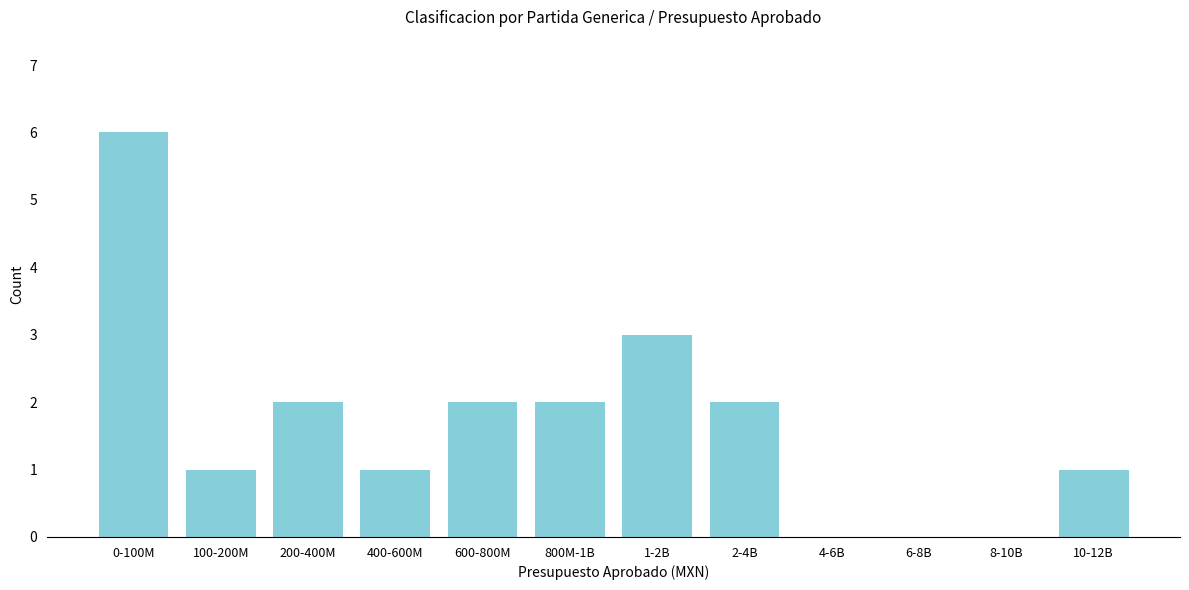

Reading left to right, what are all the values shown in this chart?

0-100M=6	100-200M=1	200-400M=2	400-600M=1	600-800M=2	800M-1B=2	1-2B=3	2-4B=2	4-6B=0	6-8B=0	8-10B=0	10-12B=1